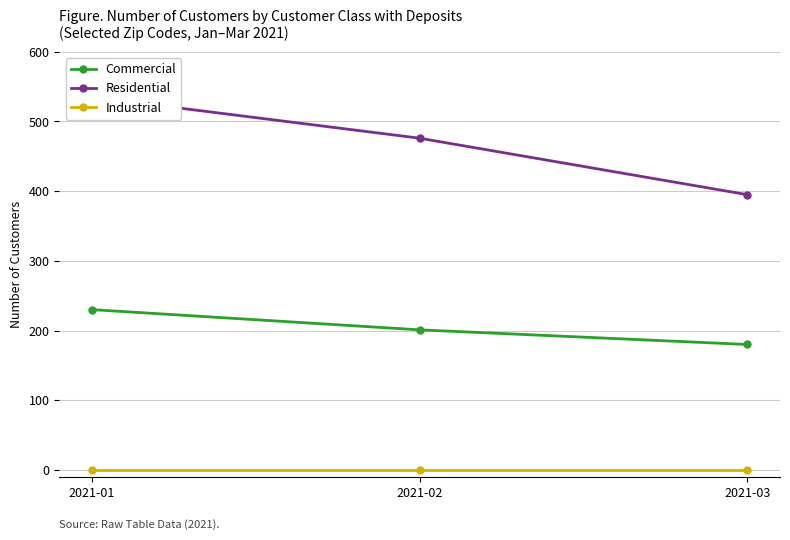

Which series has the widest spread of values?

Residential